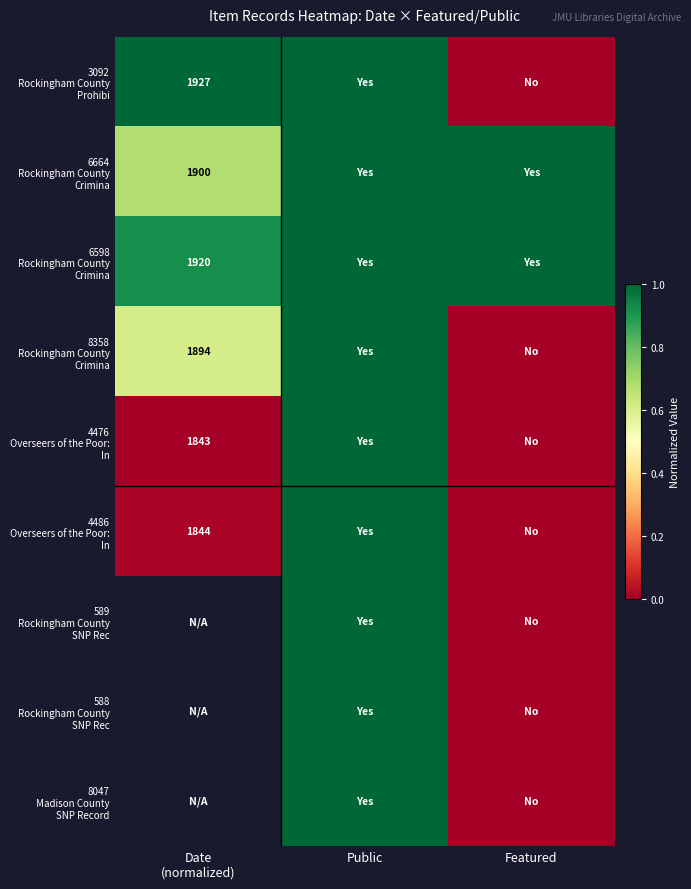

At which category is the sum across all series the highest?

Public